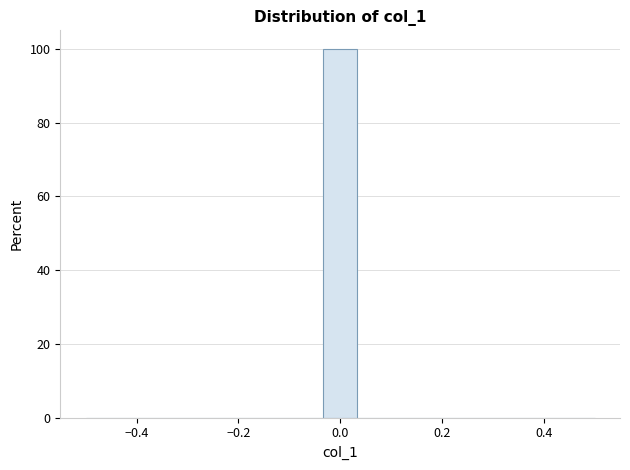

Read against the x-axis, roughly where is the centre of the tallest bar?

0.00